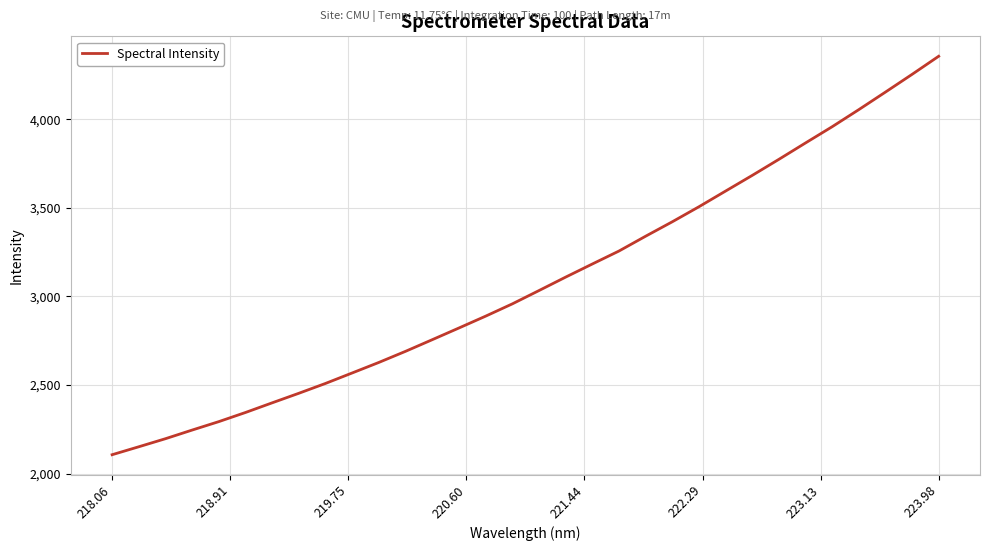

What is the maximum value shown in the chart?

4355.4